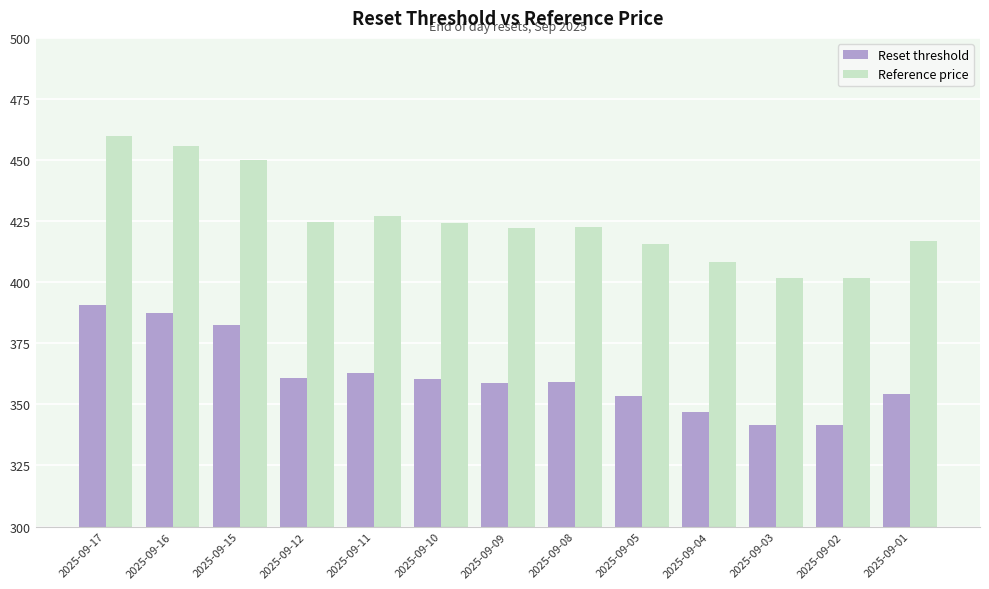

Which series has the largest total across all categories?

Reference price